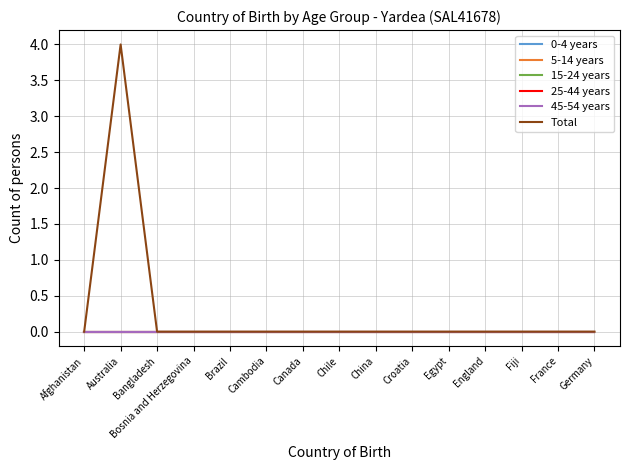

True or false: Total has more than 2 points higher than both neighbors.

False